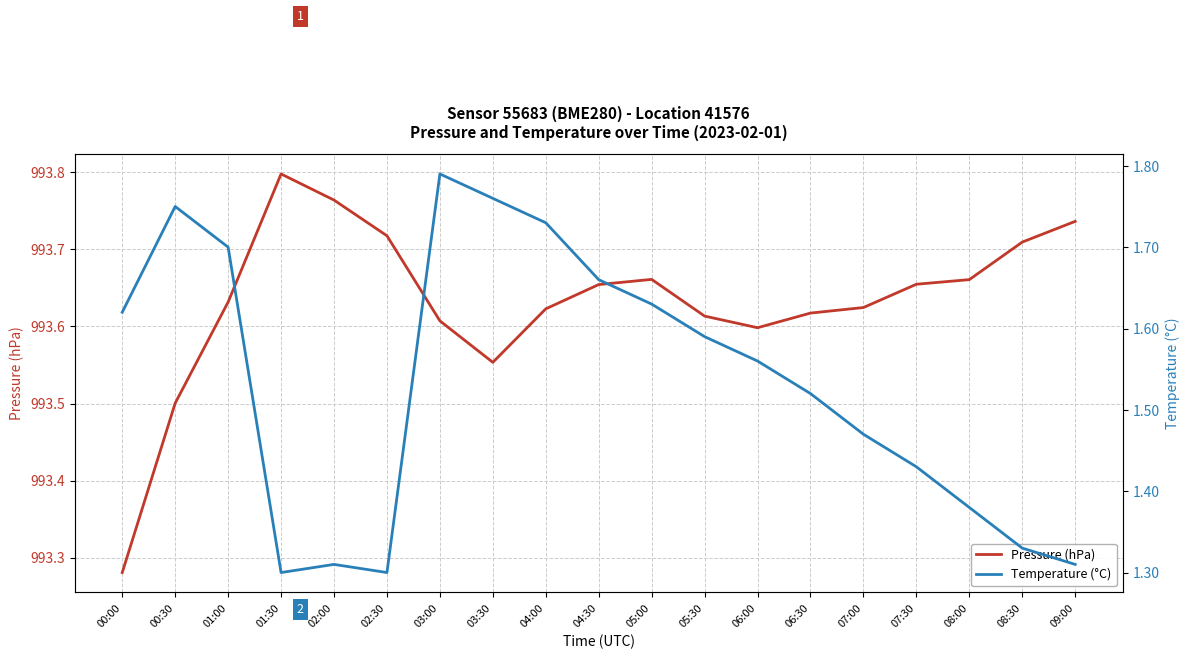

What position from the left is 01:30?

4